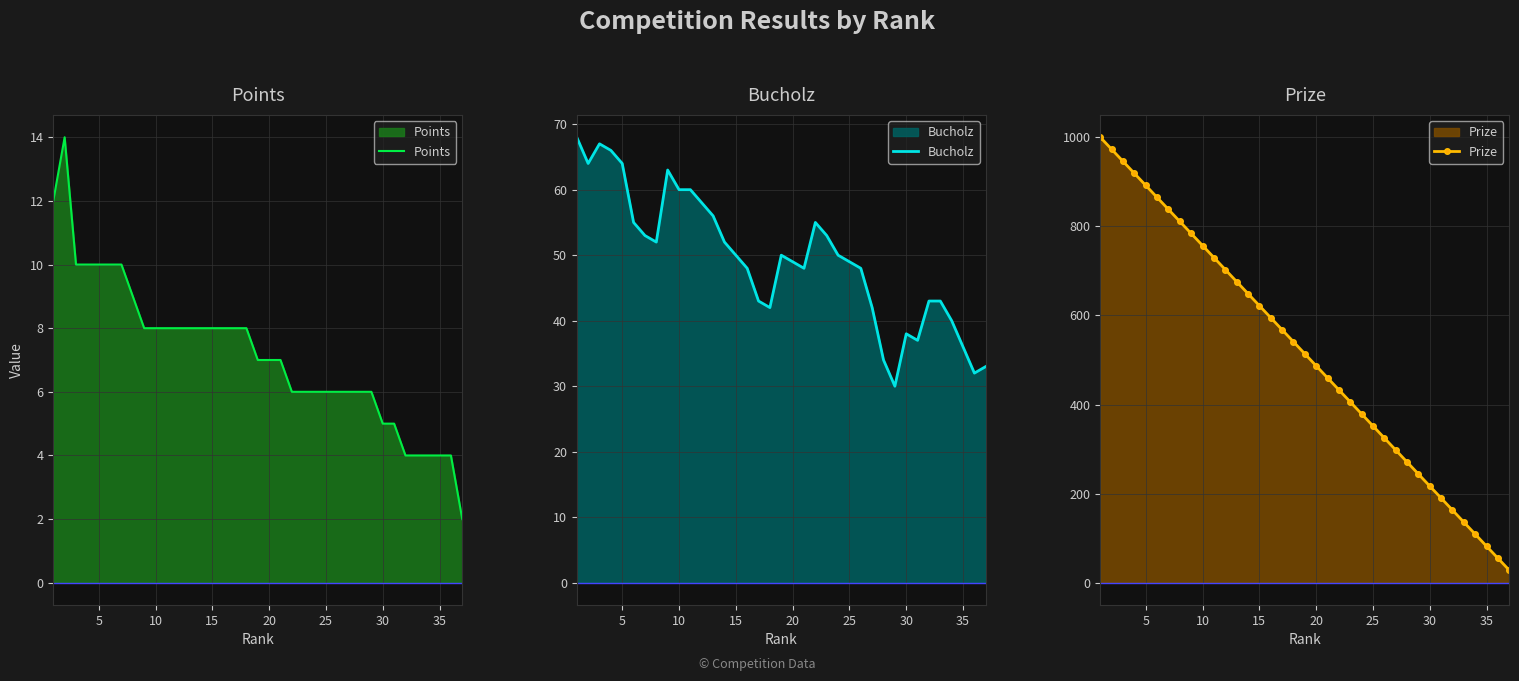

The value of Points at 15 is 8. True or false?

True